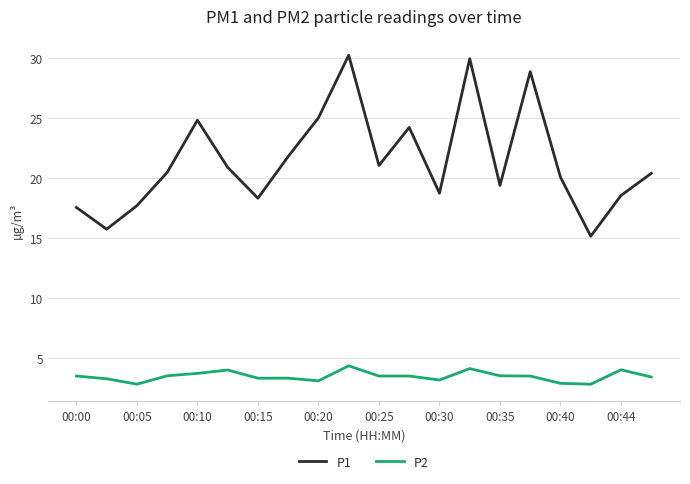

Which series has the largest total across all categories?

P1